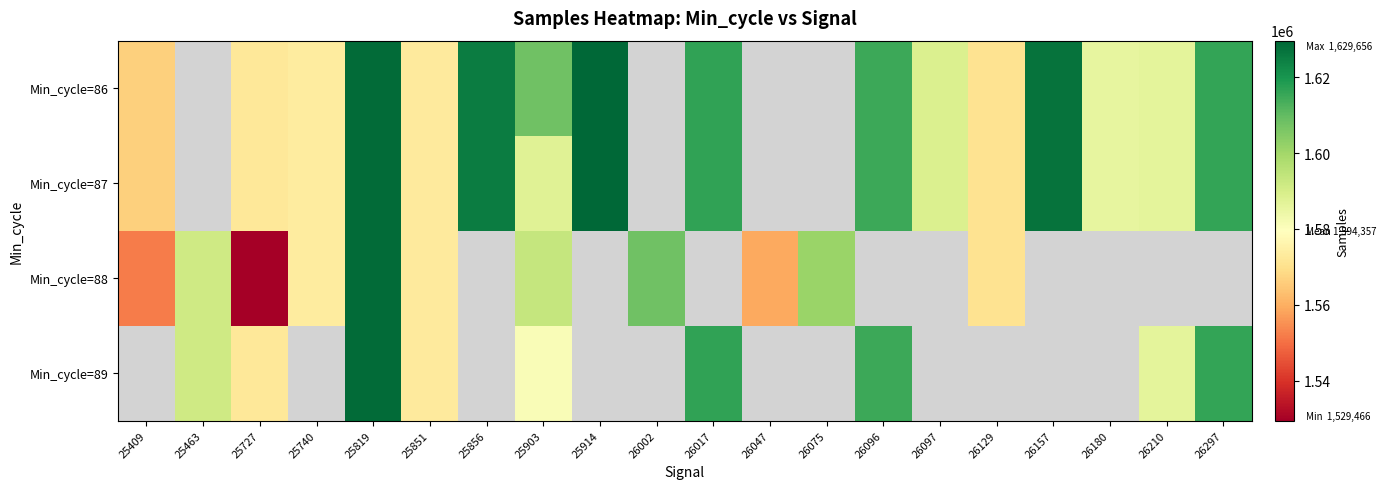

Which series changed the most between 26096 and 26180?

Min_cycle=86